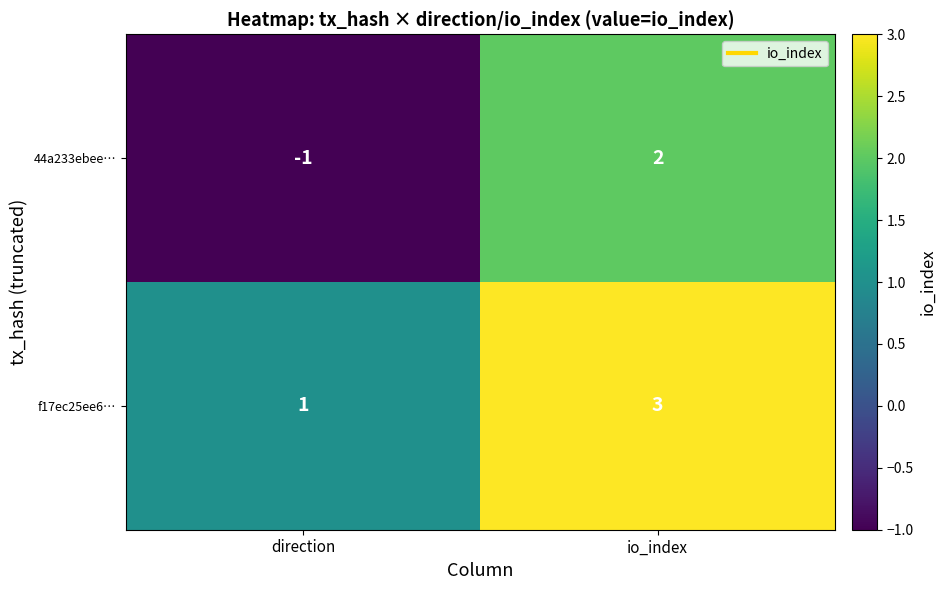

Reading right to left, list all the values displayed in this chart.

44a233ebee…: io_index=2	direction=-1
f17ec25ee6…: io_index=3	direction=1